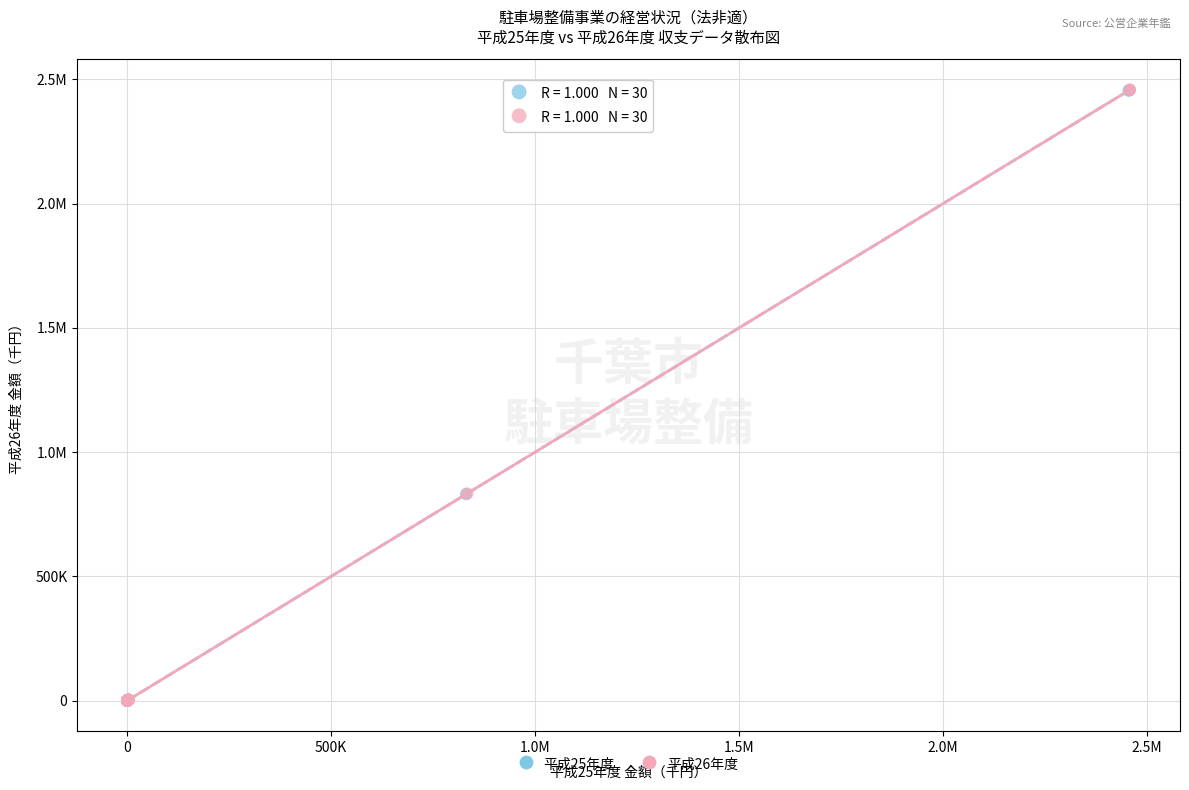

What are all the series names shown in the legend?

平成25年度, 平成26年度